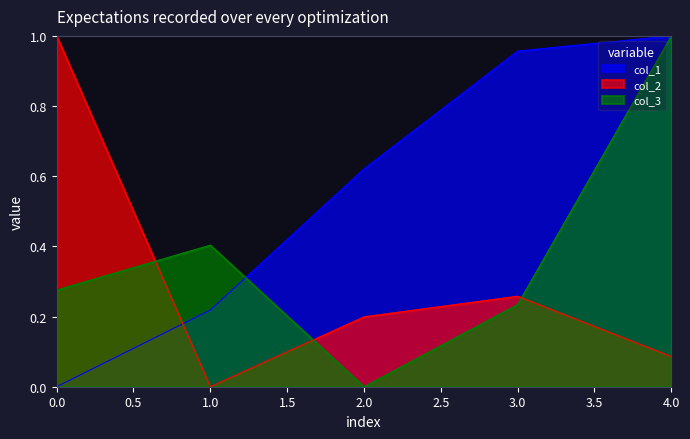

At which category does the chart reach its peak across all series?

4